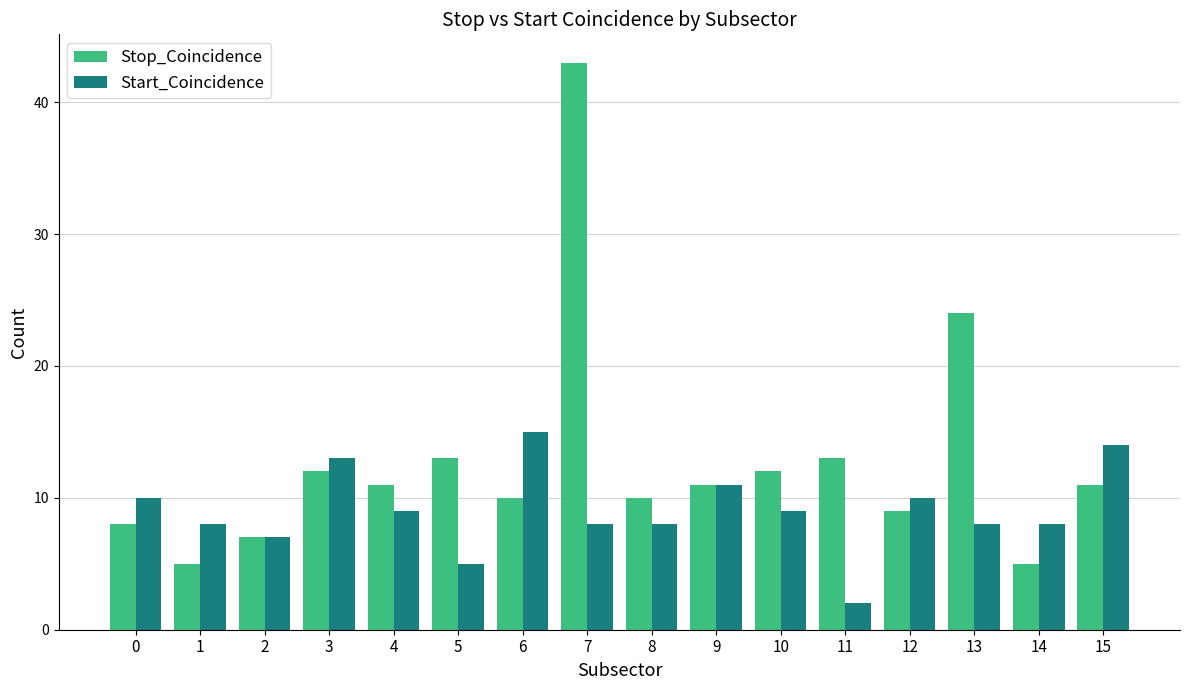

Which series changed the most between 1 and 3?

Stop_Coincidence